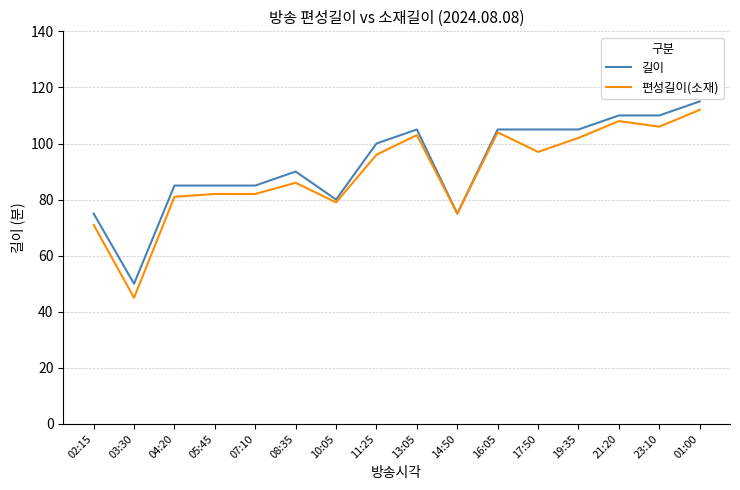

Reading left to right, transcribe all the data shown in this chart.

길이: 75	50	85	85	85	90	80	100	105	75	105	105	105	110	110	115
편성길이(소재): 71	45	81	82	82	86	79	96	103	75	104	97	102	108	106	112